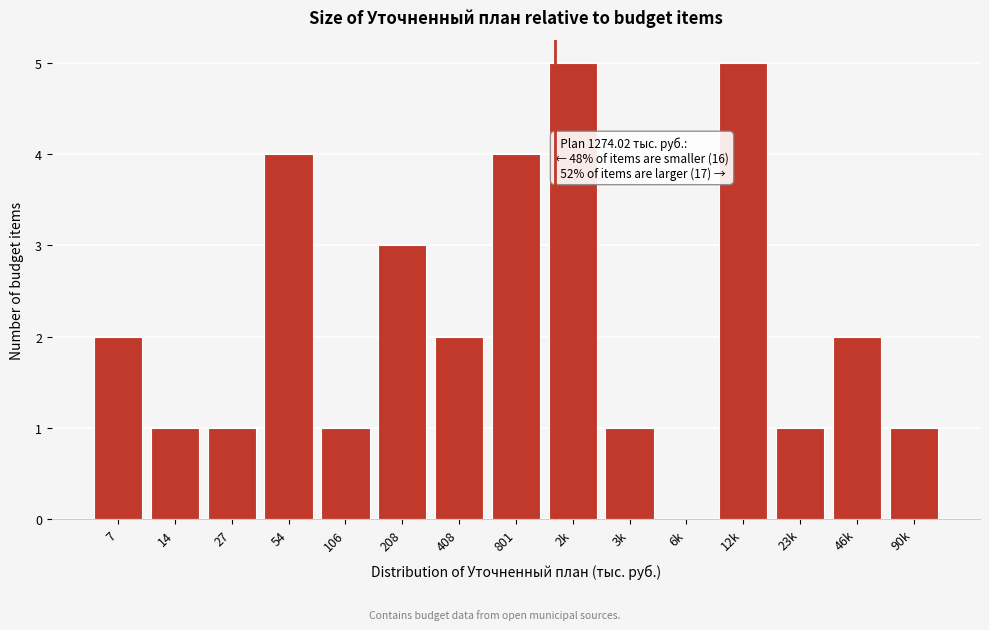

Reading left to right, list all the values displayed in this chart.

7=2	14=1	27=1	54=4	106=1	208=3	408=2	801=4	2k=5	3k=1	6k=0	12k=5	23k=1	46k=2	90k=1